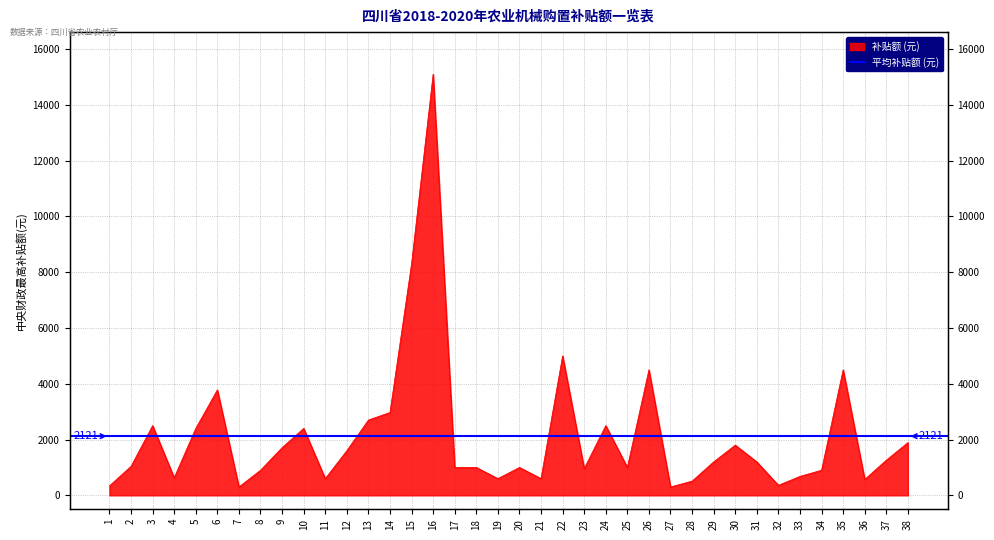

What is the difference between the maximum and second lowest values?

14800